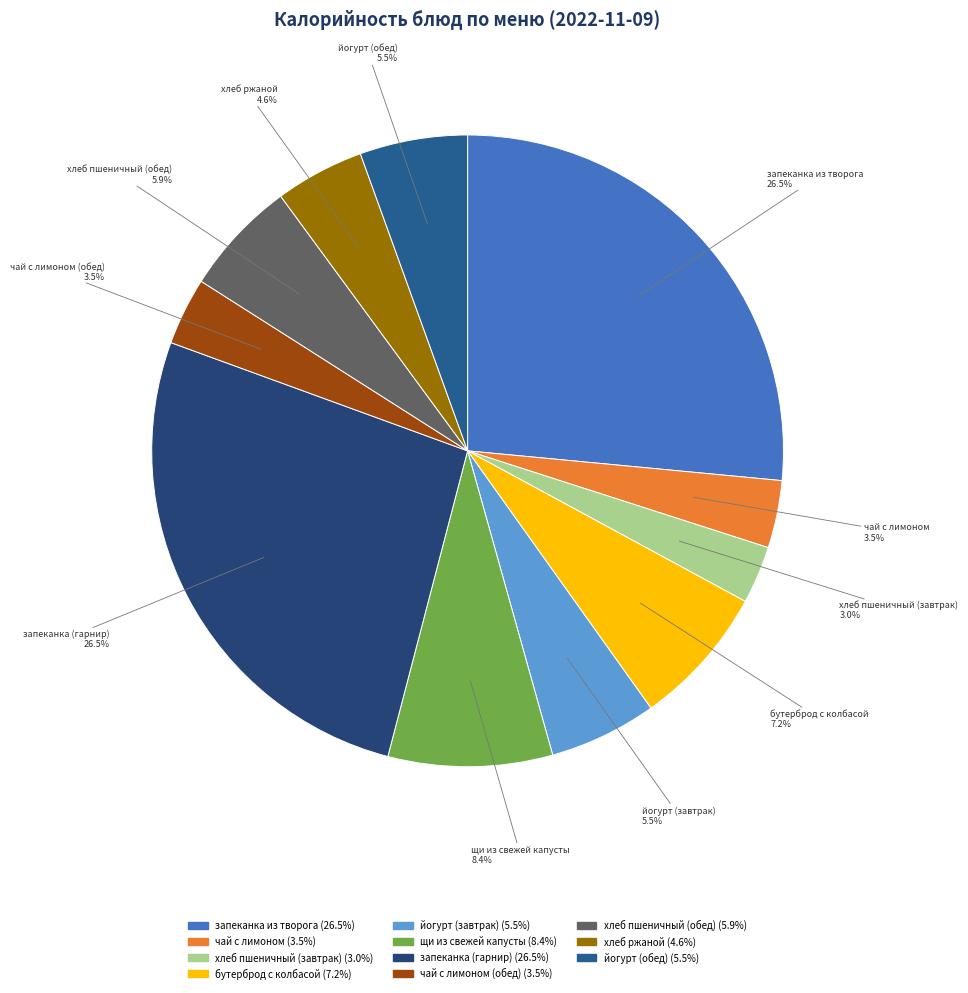

Approximately how many times larger is the value at бутерброд с колбасой compared to хлеб ржаной?

1.6